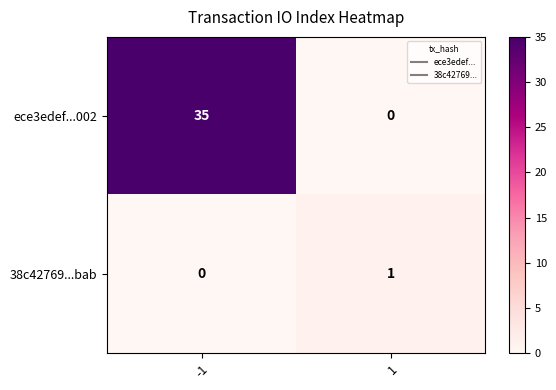

Which series has the largest total across all categories?

ece3edef...002